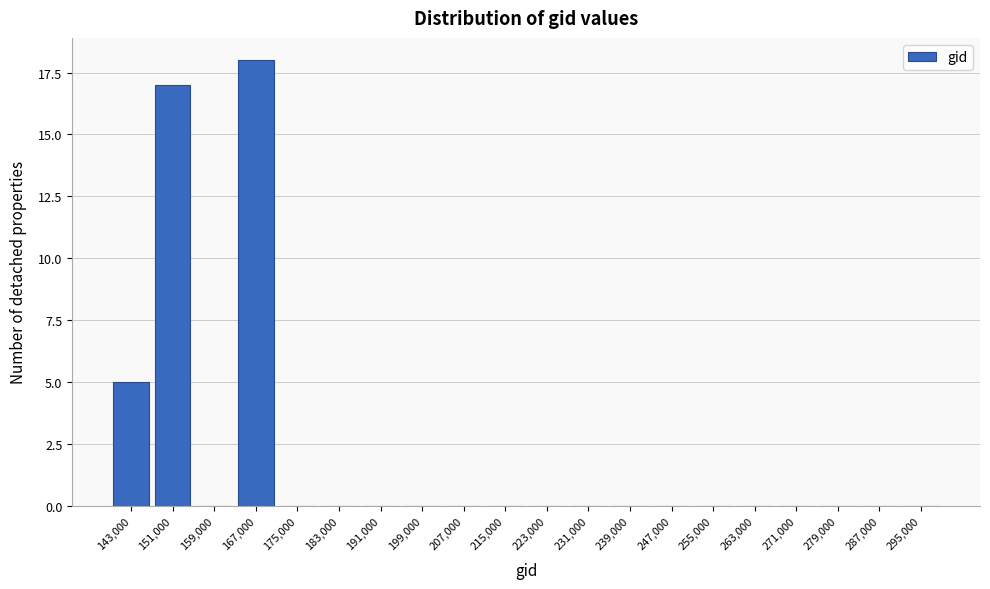

Reading right to left, transcribe all the data shown in this chart.

295,000=0	287,000=0	279,000=0	271,000=0	263,000=0	255,000=0	247,000=0	239,000=0	231,000=0	223,000=0	215,000=0	207,000=0	199,000=0	191,000=0	183,000=0	175,000=0	167,000=18	159,000=0	151,000=17	143,000=5